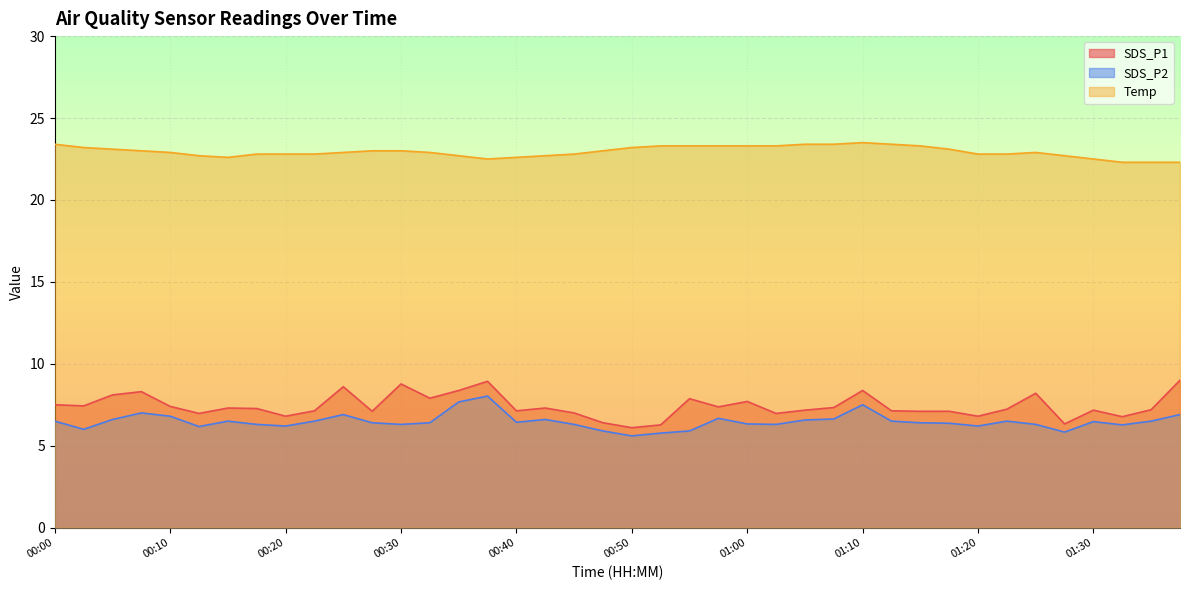

At which label does SDS_P1 first exceed 7?

00:00